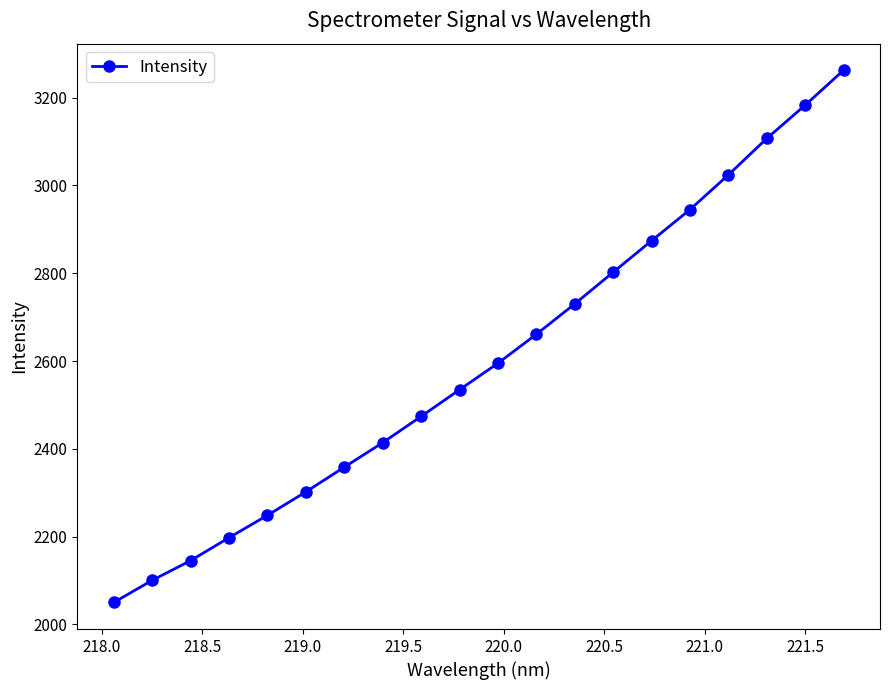

What is the value of the 14th point from the left?

2802.4